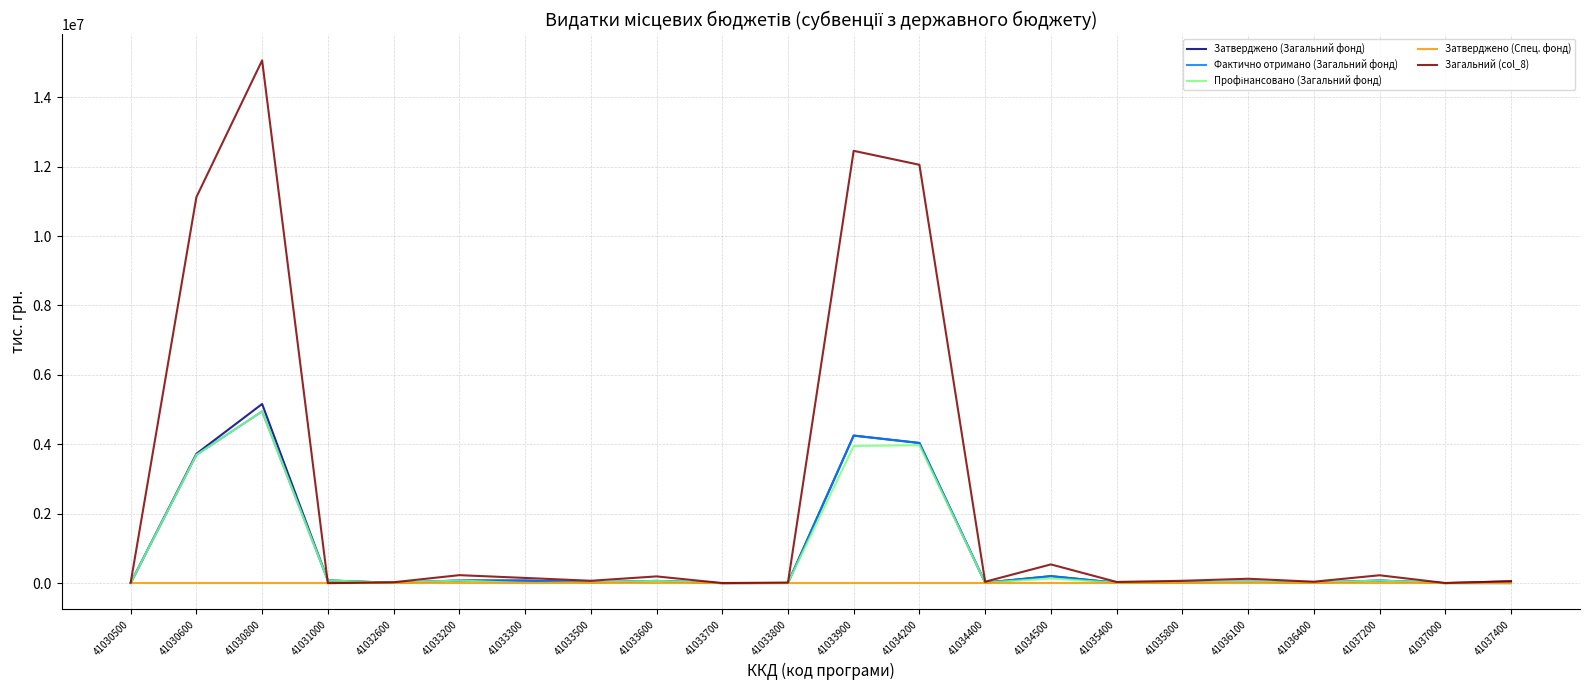

At how many categories does at least one series exceed 10872263?

4